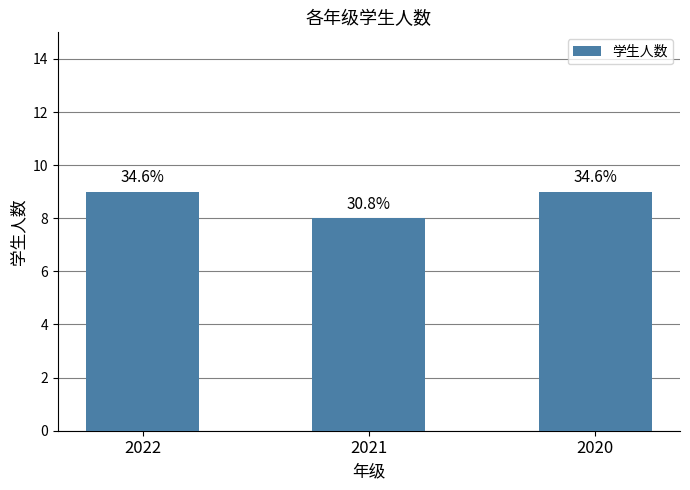

What is the difference between the values at 2021 and 2020?

1